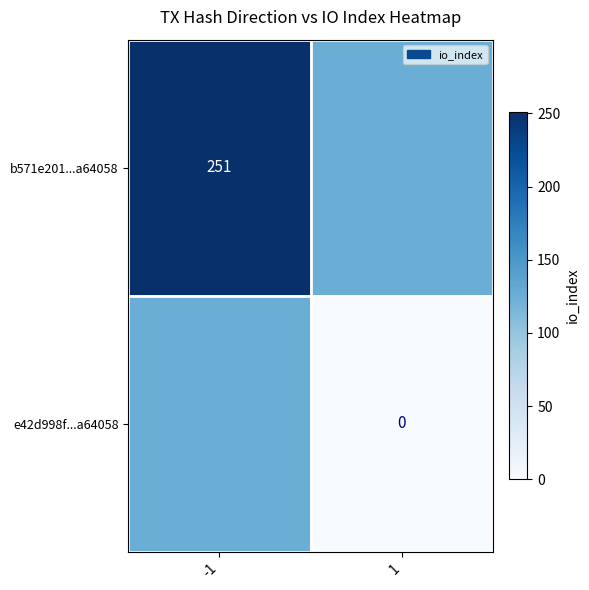

The b571e201...a64058 series shows 251.0 at -1. True or false?

True